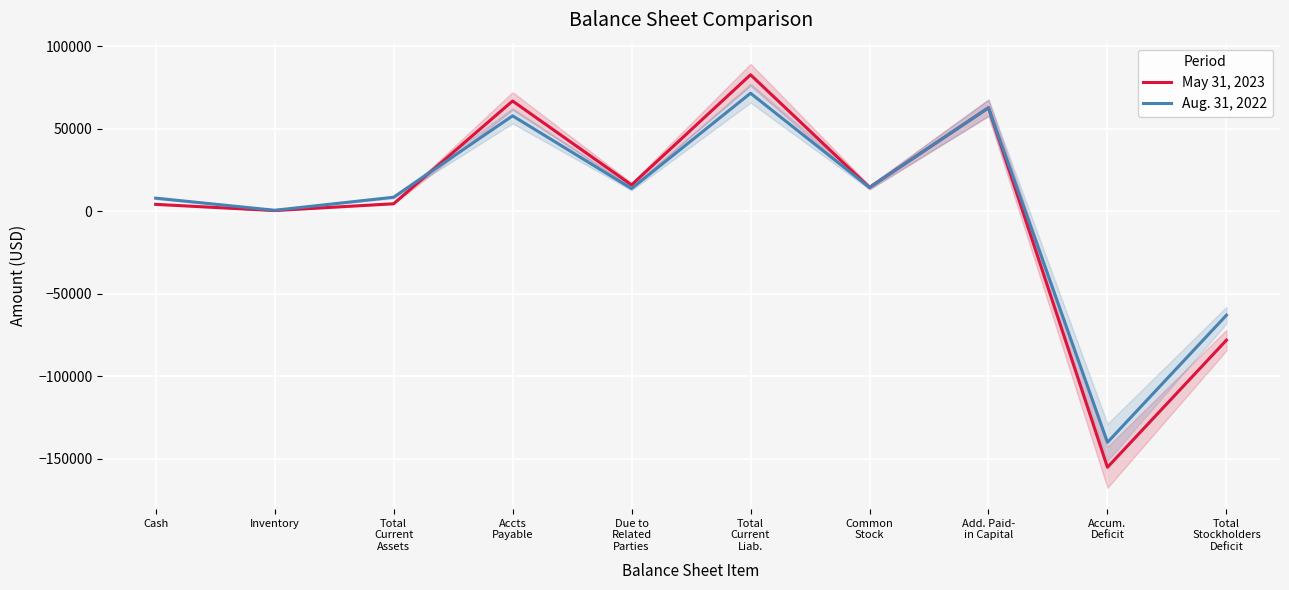

True or false: Aug. 31, 2022 has more than 0 interior local peaks.

True